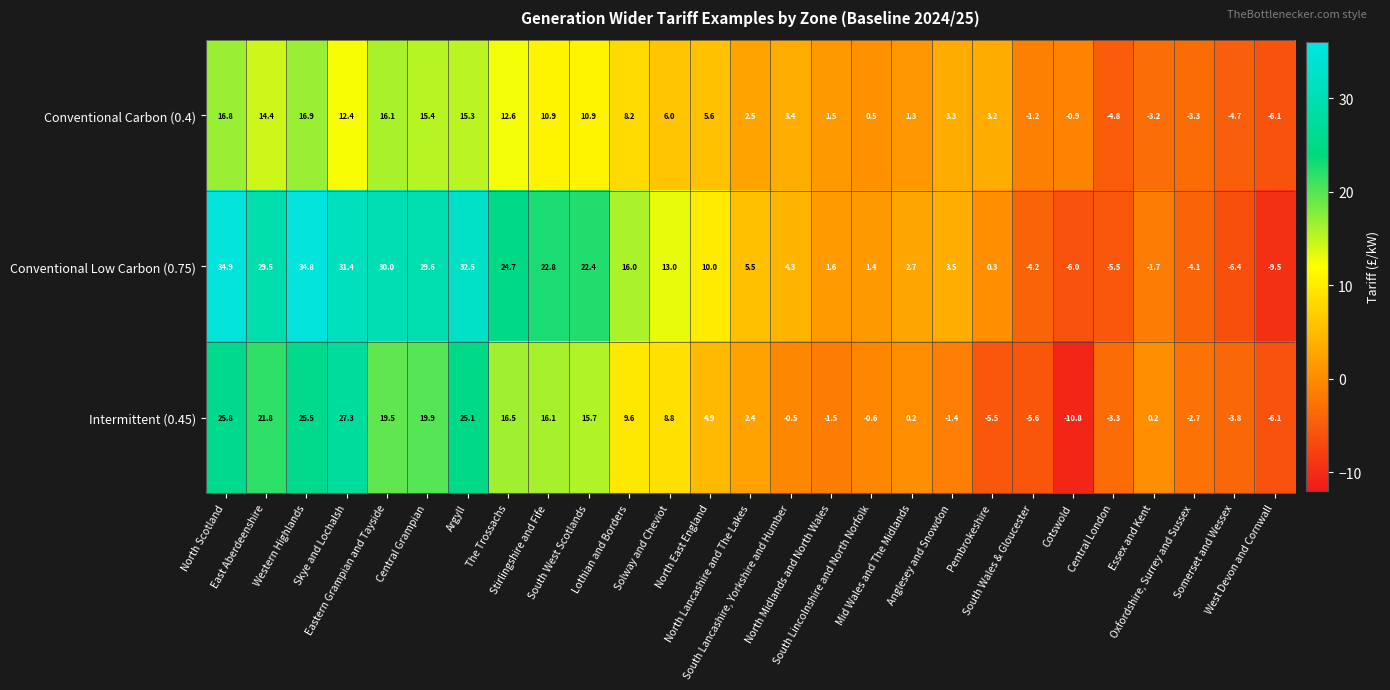

What is the difference between the second highest and minimum values in the Conventional Low Carbon (0.75) series?

44.3